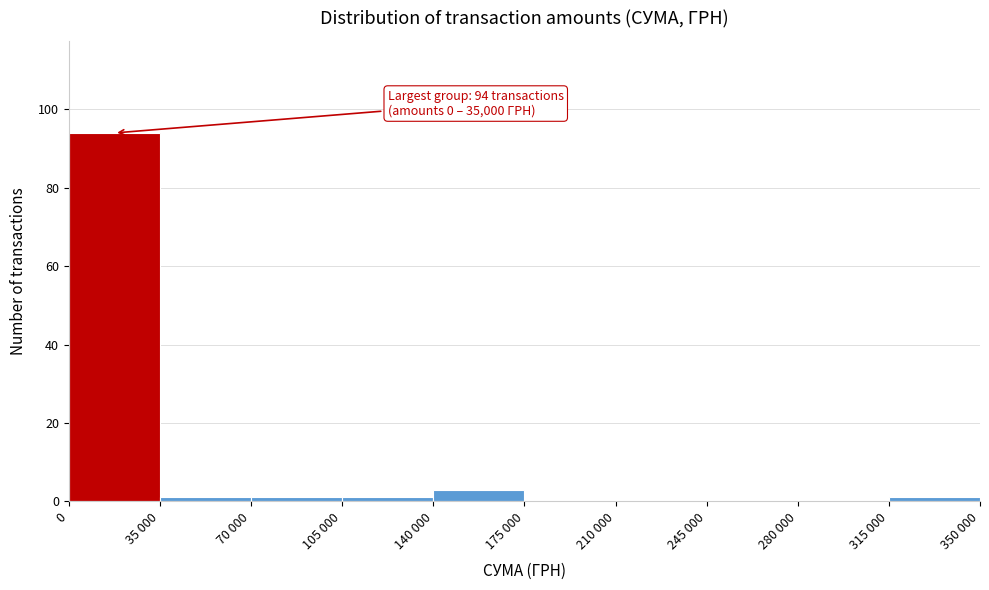

Reading right to left, extract all data points from this chart.

315 000=1	280 000=0	245 000=0	210 000=0	175 000=0	140 000=3	105 000=1	70 000=1	35 000=1	0=94